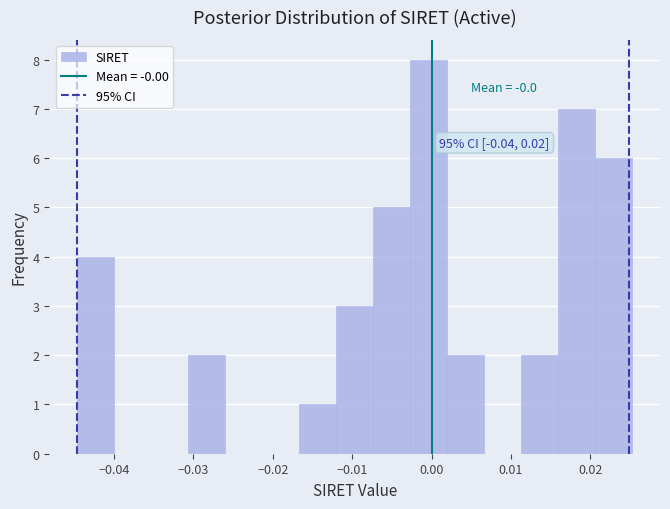

Over which range of the x-axis is the bar tallest?

-0.003 to 0.002